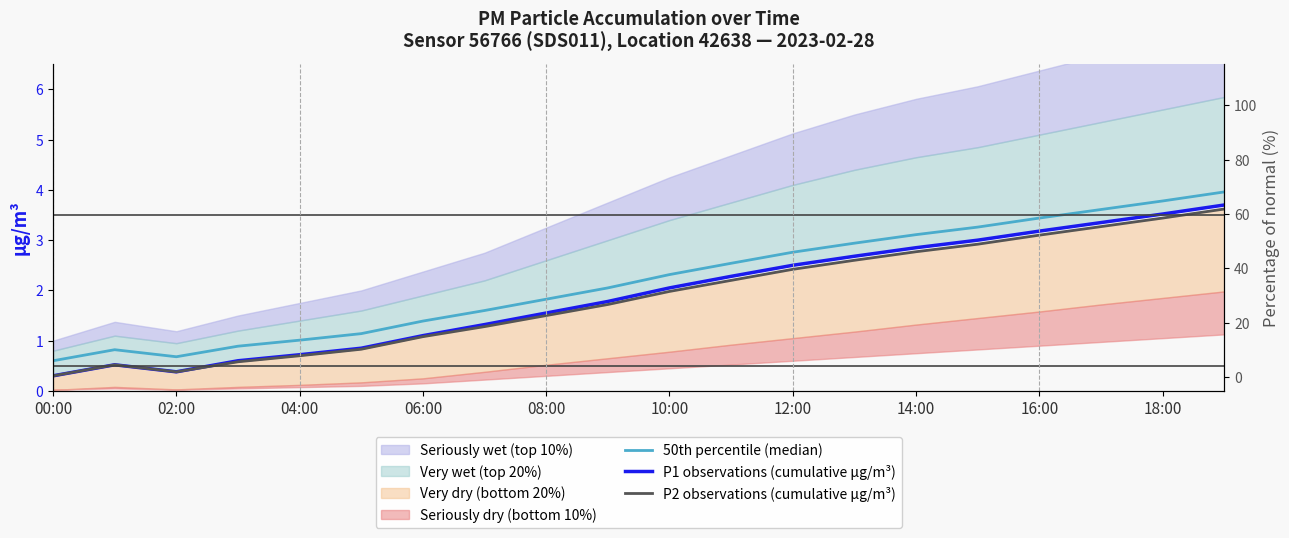

At which category is the sum across all series the highest?

19